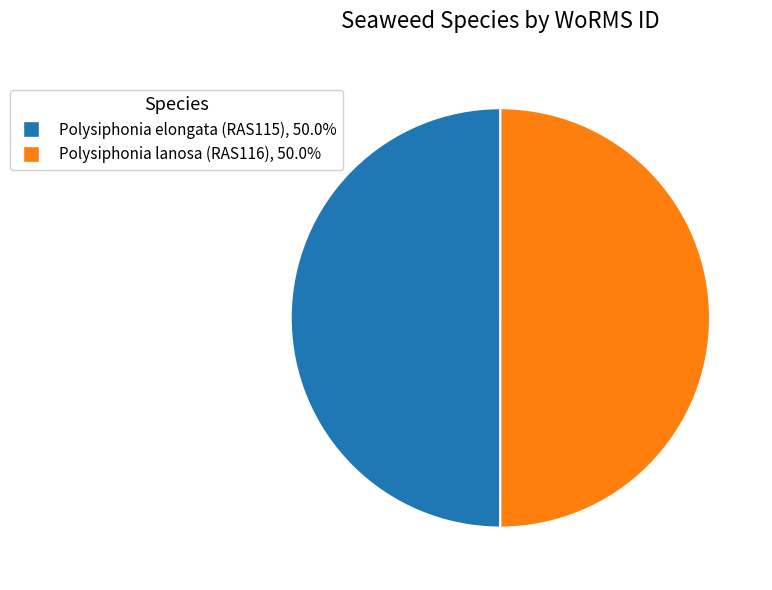

Is the sum of Polysiphonia lanosa (RAS116) and Polysiphonia elongata (RAS115) greater than half?

Yes